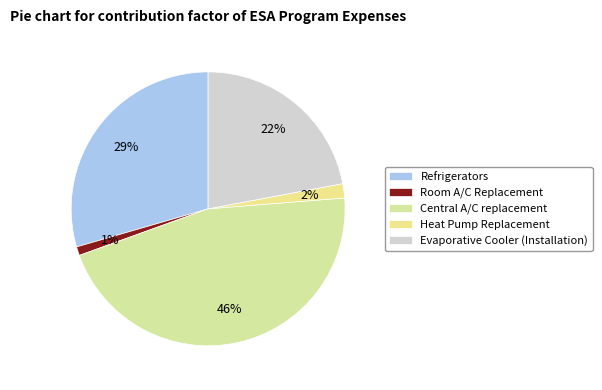

What percentage is the Central A/C replacement slice, to the nearest percent?

46%